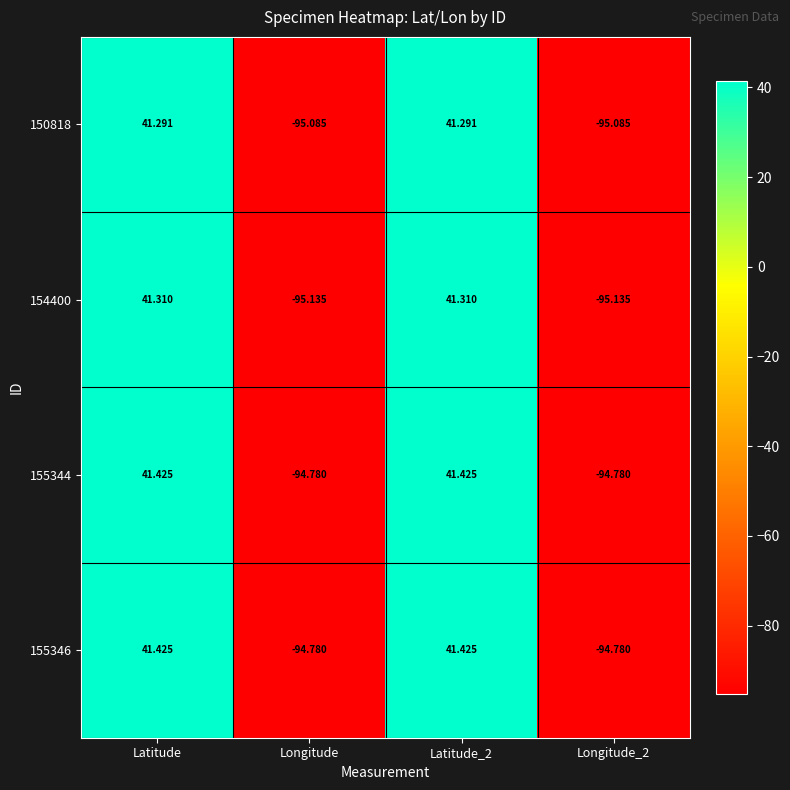

Where does the 154400 series first go above 41?

Latitude